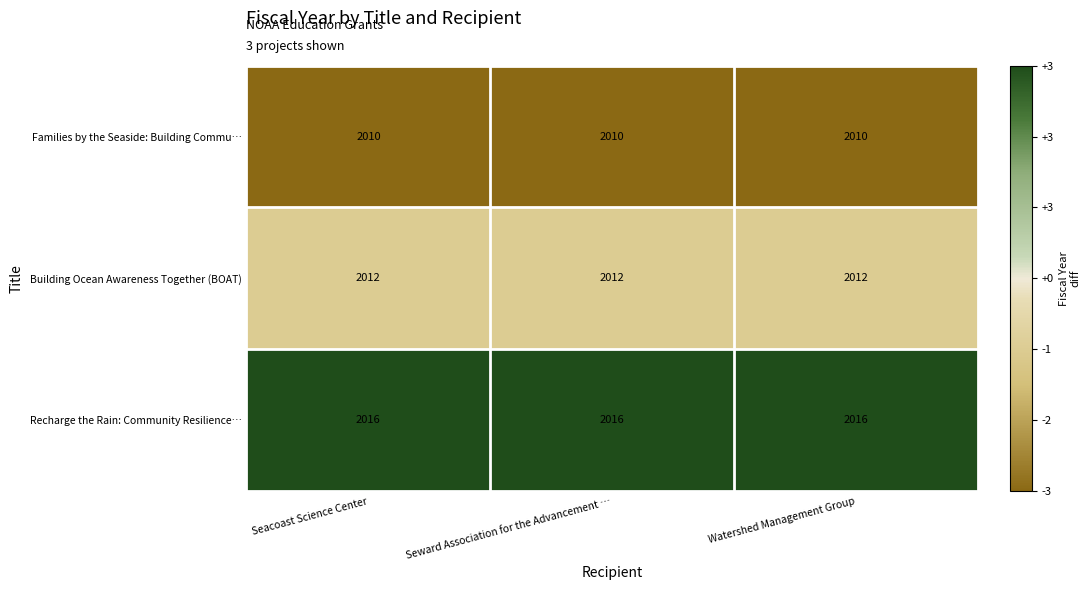

What is the lowest value of the Recharge the Rain: Community Resilience… series?

2016